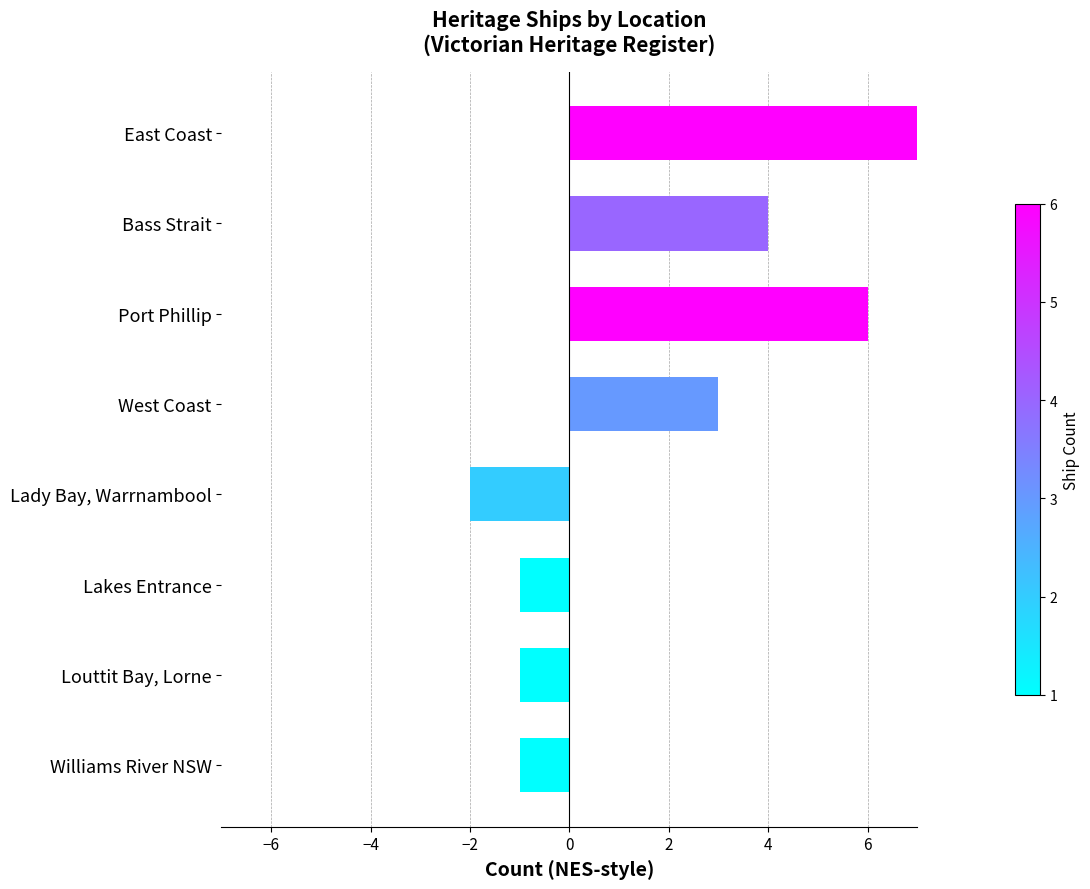

Are the bars horizontal?

Yes